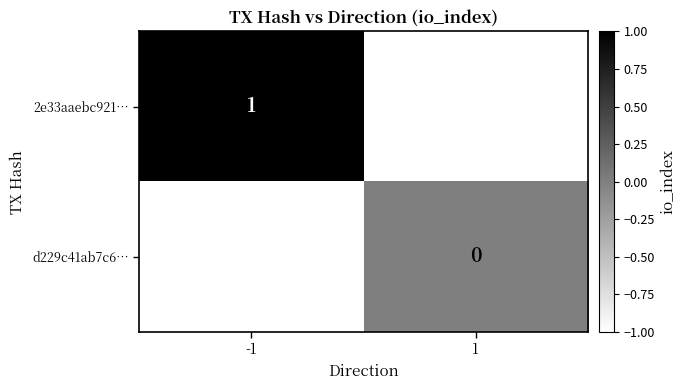

Between -1 and 1, which is larger?

1